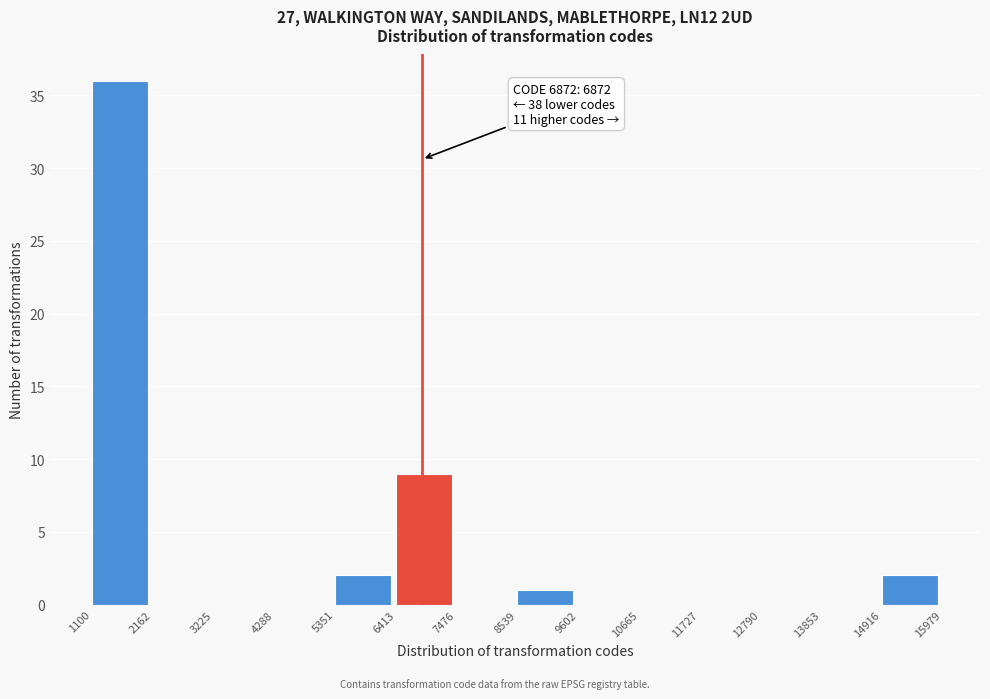

Which range on the x-axis has the tallest bar?

1100 to 2162